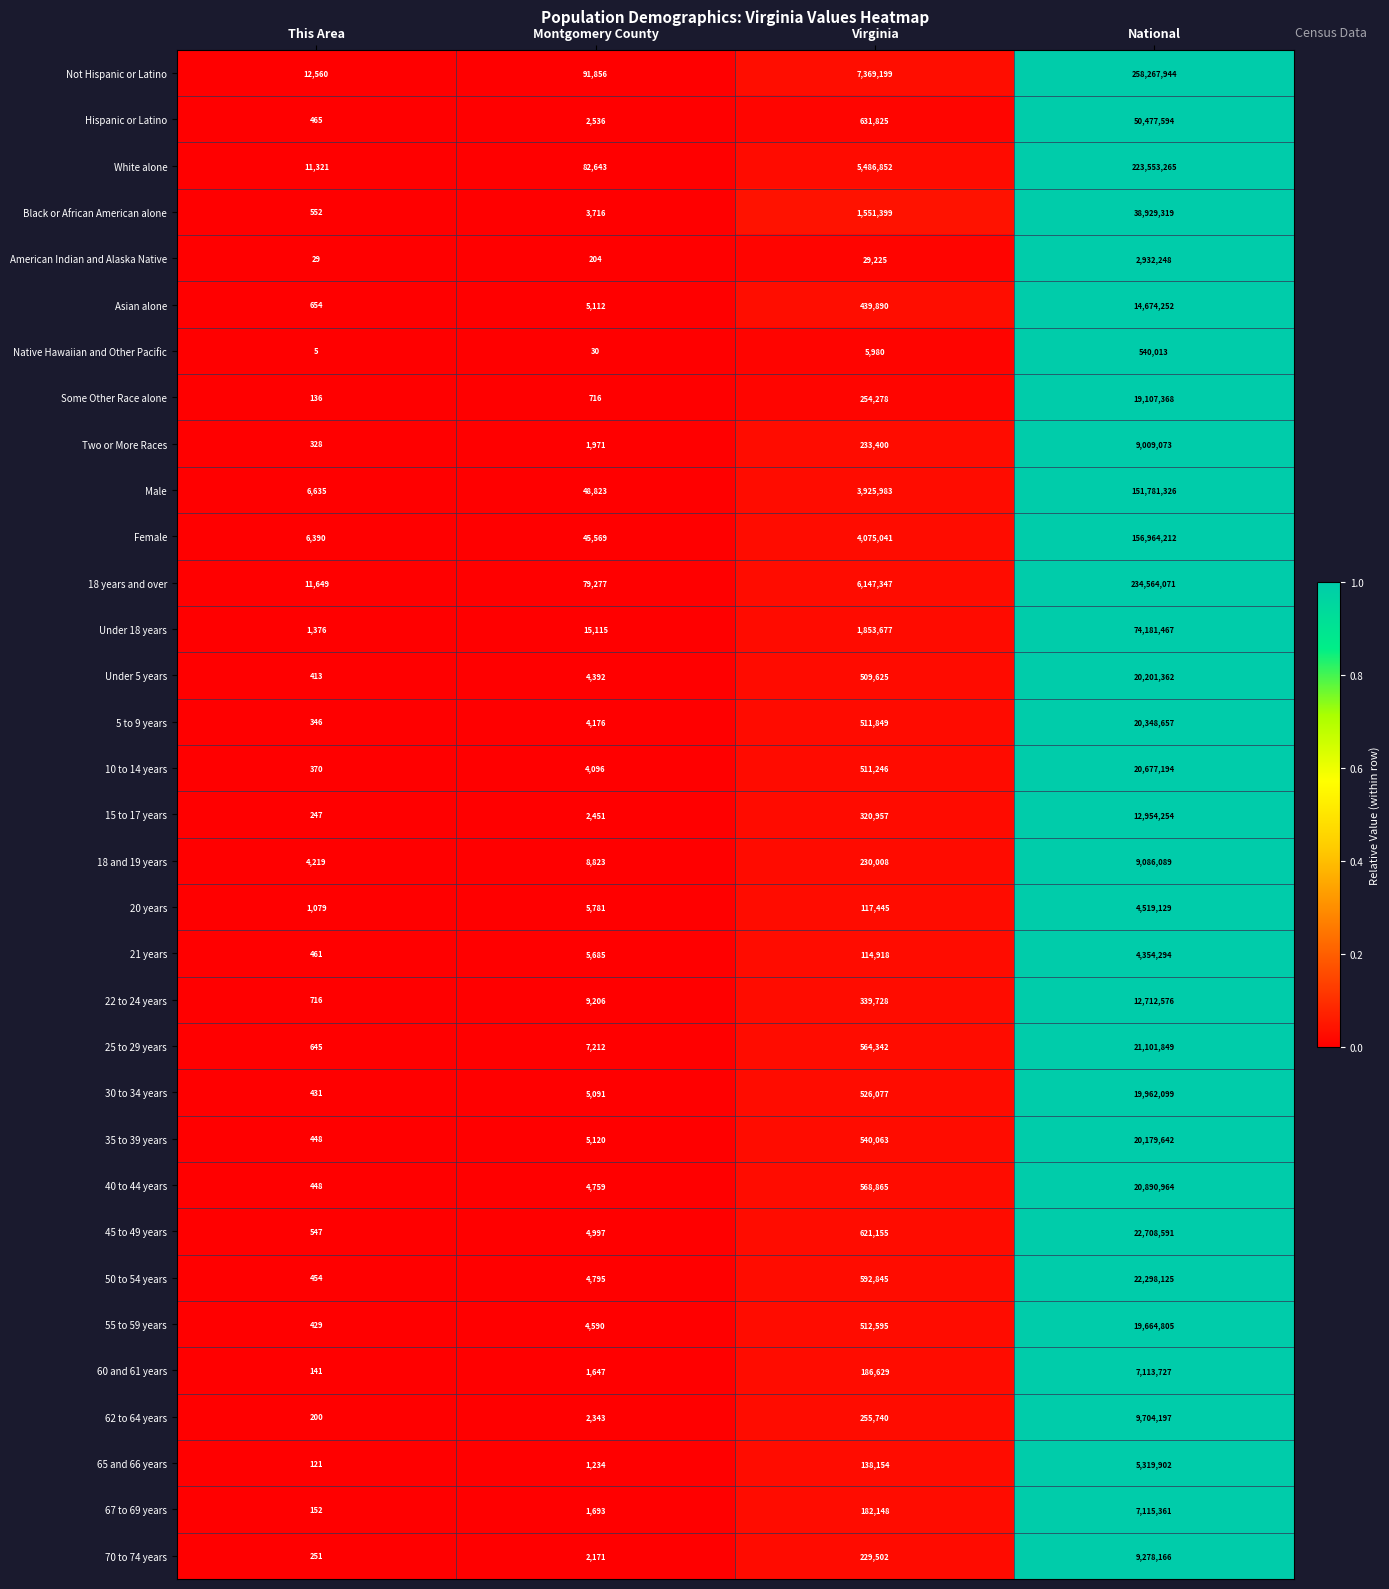

Which series has the widest spread of values?

Not Hispanic or Latino